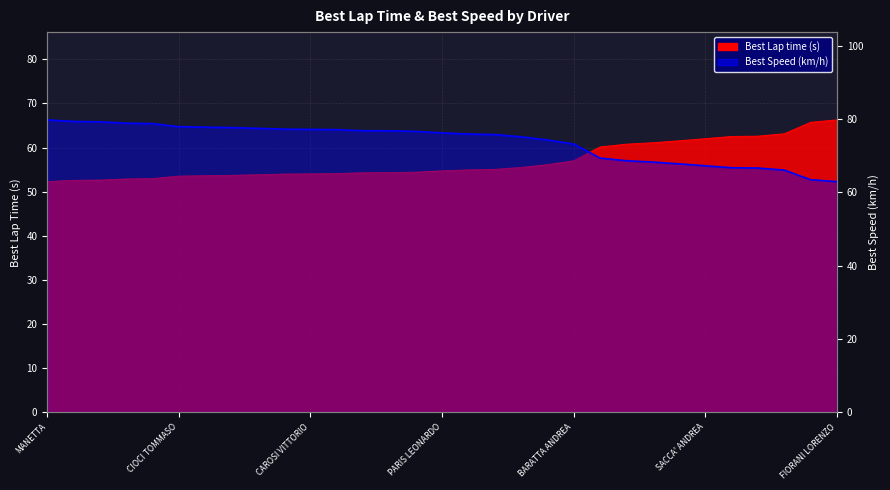

List the labels in order of Best Speed value, smallest first.

FIORANI LORENZO, MERCURI MANUEL, TRIPPUTI STEFANO, EL MALKI DARIO, BRONZI LEONARDO, SACCA' ANDREA, DIMA CHRISTIAN MATTEO, GUARDIA CHRISTIAN, CARAMADRE GIUSEPPE, D'AMBROSIO GIUSEPPE, BARATTA ANDREA, COSTA SIMONE, MEACCI NICOLO, D'AVELLI BENEDETTO, GALASSO MATTIA, PARIS LEONARDO, COLANTUONO ANTONIO, CHIOVELLI ALESSANDRO, PERILLO GIOVANNI, GENTILI ANDREA, CAROSI VITTORIO, SQUILLACE GIULIANO, PIRAS ANDREA, PATRIZIO FERRAZZANO, BAFFARELLI SIMONE, CIOCI TOMMASO, DI DOMENICO GIANFRANCO, MARTELLETTA GIAN MARCO, TURRIZIANI ENNIO, CHIOVELLI MARCO, MANETTA